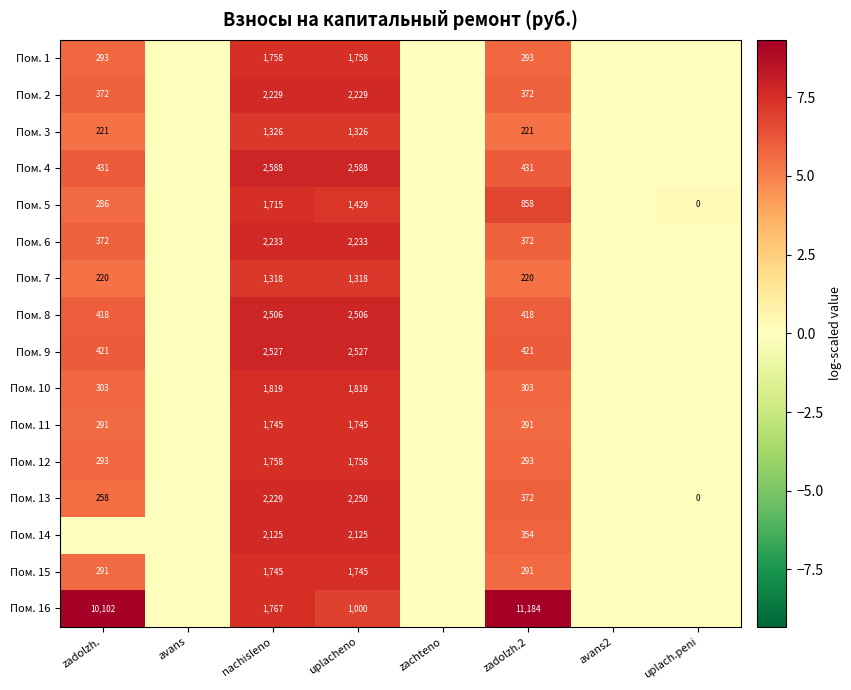

Is it true that Пом. 2 equals 212 at zadolzh.2?

False